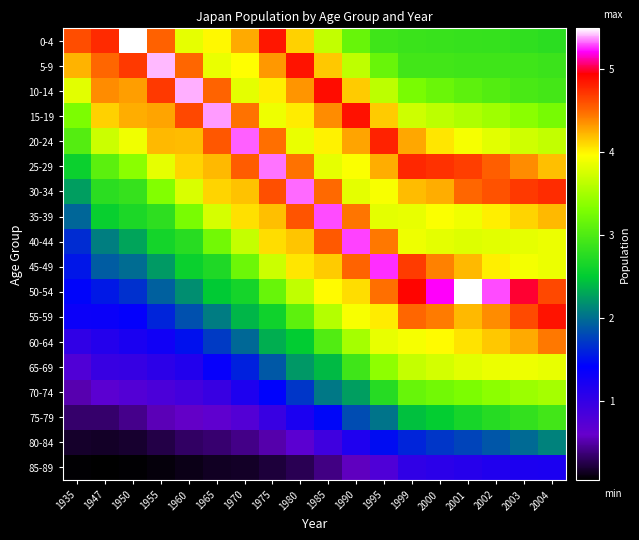

Reading right to left, extract all data points from this chart.

0-4: 2004=2765000	2003=2797000	2002=2834000	2001=2849000	2000=2858344	1999=2871000	1995=2902964	1990=3152423	1985=3651200	1980=4121242	1975=4841092	1970=4263584	1965=3983902	1960=3831870	1955=4521411	1950=5486967	1947=4763540	1935=4614500
5-9: 2004=2874000	2003=2897000	2002=2896000	2001=2902000	2000=2918532	1999=2919000	1995=3167562	1990=3626648	1985=4154700	1980=4857560	1975=4324739	1970=3959359	1965=3854281	1960=4502304	1955=5406101	1950=4697239	1947=4501609	1935=4228156
10-14: 2004=2933000	2003=2961000	2002=3021000	2001=3088000	2000=3172189	1999=3274000	1995=3624711	1990=4137679	1985=4886500	1980=4335903	1975=4016381	1970=3823278	1965=4513237	1960=5397061	1955=4692017	1950=4299530	1947=4363404	1935=3808473
15-19: 2004=3256000	2003=3368000	2002=3467000	2001=3546000	2000=3624507	1999=3701000	1995=4139871	1990=4859735	1985=4360900	1980=4020499	1975=3880280	1970=4460054	1965=5373547	1960=4630775	1955=4284150	1950=4250101	1947=4119285	1935=3290204
20-24: 2004=3649000	2003=3721000	2002=3807000	2001=3914000	2000=4045490	1999=4273000	1995=4785397	1990=4283828	1985=4005700	1980=3851795	1975=4475633	1970=5315367	1965=4572392	1960=4193184	1955=4206828	1950=3889727	1947=3699448	1935=3034288
25-29: 2004=4181000	2003=4367000	2002=4538000	2001=4676000	2000=4731769	1999=4765000	1995=4244677	1990=3940802	1985=3828700	1980=4463705	1975=5337534	1970=4546549	1965=4206801	1960=4114704	1955=3828946	1950=3363222	1947=3080721	1935=2569835
30-34: 2004=4751000	2003=4692000	2002=4586000	2001=4502000	2000=4243244	1999=4194000	1995=3934034	1990=3821102	1985=4492900	1980=5320249	1975=4596193	1970=4168854	1965=4110076	1960=3770907	1955=3319693	1950=2841997	1947=2766912	1935=2253145
35-39: 2004=4208000	2003=4111000	2002=4010000	2001=3882000	2000=3942893	1999=3845000	1995=3819945	1990=4446124	1985=5288100	1980=4582423	1975=4188646	1970=4067908	1965=3751030	1960=3274822	1955=2795628	1950=2671968	1947=2552224	1935=1952400
40-44: 2004=3861000	2003=3838000	2002=3813000	2001=3791000	2000=3823395	1999=3876000	1995=4434865	1990=5284445	1985=4554200	1980=4158160	1975=4082190	1970=3658414	1965=3231736	1960=2744786	1955=2620580	1950=2284025	1947=2081390	1935=1638384
45-49: 2004=3867000	2003=3903000	2002=4017000	2001=4205000	2000=4409458	1999=4680000	1995=5255354	1990=4517682	1985=4140400	1980=4041109	1975=3690066	1970=3182849	1965=2697217	1960=2559755	1955=2231658	1950=1985701	1947=1894634	1935=1521655
50-54: 2004=4628000	2003=4988000	2002=5285000	2001=5485000	2000=5204502	1999=4915000	1995=4473801	1990=4077648	1985=3971000	1980=3639106	1975=3150042	1970=2637084	1965=2485095	1960=2160716	1955=1920241	1950=1669393	1947=1532255	1935=1428499
55-59: 2004=4849000	2003=4619000	2002=4368000	2001=4210000	2000=4423794	1999=4506000	1995=4026611	1990=3932241	1985=3573900	1980=3088312	1975=2590606	1970=2373004	1965=2071540	1960=1839025	1955=1597811	1950=1370368	1947=1327520	1935=1316045
60-64: 2004=4437000	2003=4254000	2002=4150000	2001=4058000	2000=3971614	1999=3923000	1995=3848167	1990=3501226	1985=3010500	1980=2509649	1975=2339041	1970=1963880	1965=1719370	1960=1494043	1955=1269800	1950=1194328	1947=1112810	1935=1013791
65-69: 2004=3842000	2003=3878000	2002=3865000	2001=3817000	2000=3738895	1999=3662000	1995=3385720	1990=2901553	1985=2394300	1980=2213149	1975=1871821	1970=1580432	1965=1343444	1960=1133409	1955=1047963	1950=974796	1947=955059	1935=757084
70-74: 2004=3503000	2003=3449000	2002=3371000	2001=3294000	2000=3223307	1999=3153000	1995=2743252	1990=2253254	1985=2046200	1980=1700015	1975=1424025	1970=1169421	1965=955567	1960=870238	1955=798886	1950=741317	1947=674920	1935=519200
75-79: 2004=2921000	2003=2826000	2002=2735000	2001=2638000	2000=2518452	1999=2427000	1995=2022346	1990=1817939	1985=1437700	1980=1184978	1975=950545	1970=735127	1965=644043	1960=577972	1955=533642	1950=417963	1947=337192	1935=336975
80-84: 2004=2098000	2003=1975000	2002=1867000	2001=1772000	2000=1696318	1999=1598000	1995=1472268	1990=1153257	1985=899400	1980=674464	1975=500120	1970=407560	1965=341170	1960=313781	1955=244595	1950=180194	1947=156035	1935=168936
85-89: 2004=1190000	2003=1173000	2002=1142000	2001=1104000	2000=1053799	1999=1011000	1995=773080	1990=556983	1985=394900	1980=270803	1975=207777	1970=157887	1965=139031	1960=107620	1955=77503	1950=54546	1947=42838	1935=56325